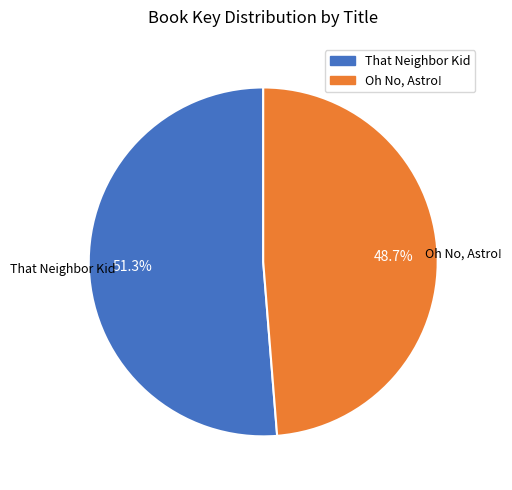

True or false: Oh No, Astro! accounts for 37% of the total.

False